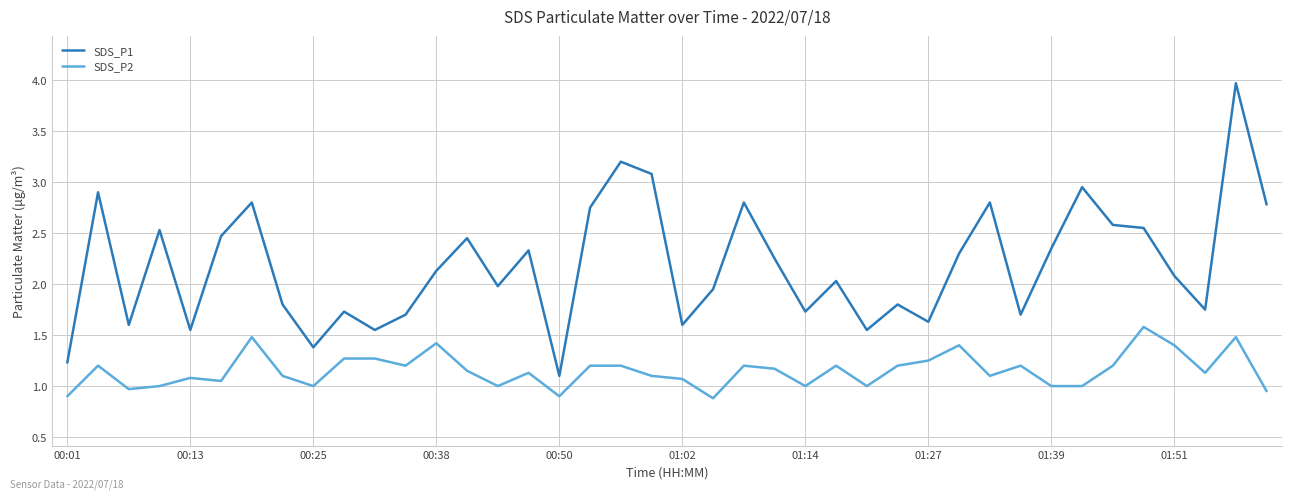

What is the maximum value shown in the chart?

4.0